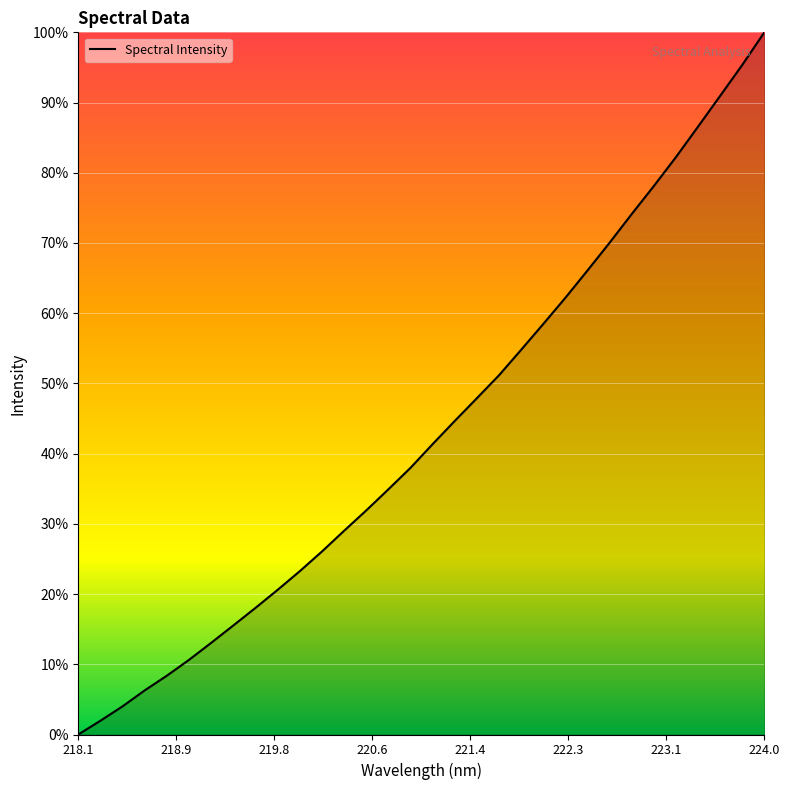

Reading left to right, list all the values displayed in this chart.

0.0	0.0	0.0	0.1	0.1	0.1	0.1	0.2	0.2	0.2	0.2	0.3	0.3	0.3	0.3	0.4	0.4	0.4	0.5	0.5	0.5	0.6	0.6	0.7	0.7	0.7	0.8	0.8	0.9	0.9	1.0	1.0